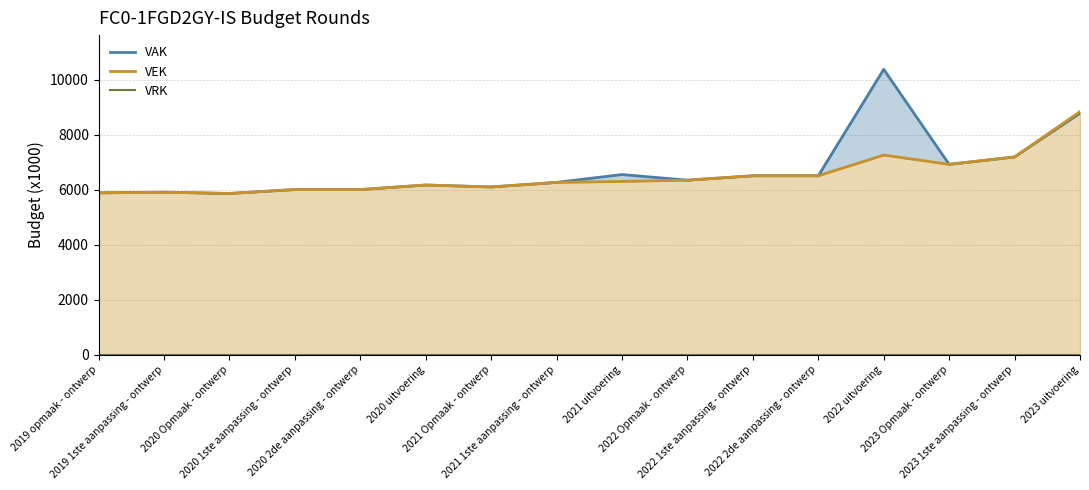

What is the approximate value of VAK line at 2021 Opmaak - ontwerp, to the nearest 50?

6100